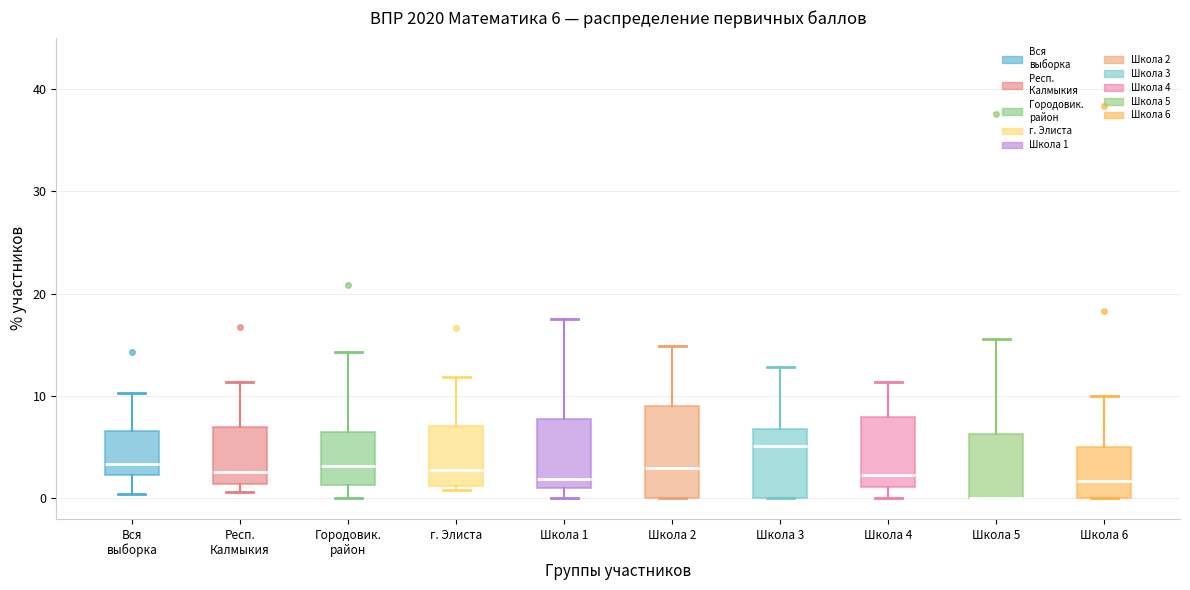

Comparing the boxes themselves (not the whiskers), which one is the tallest?

Школа 2